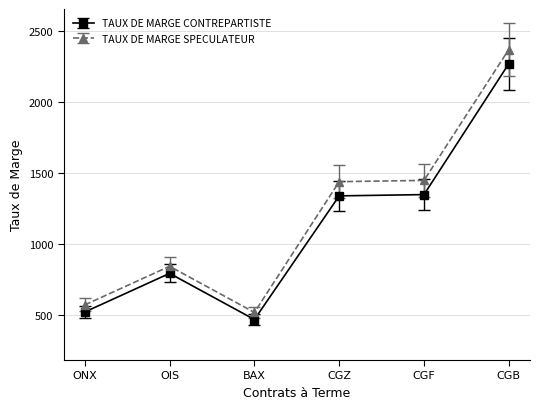

How many distinct data groups are displayed?

2